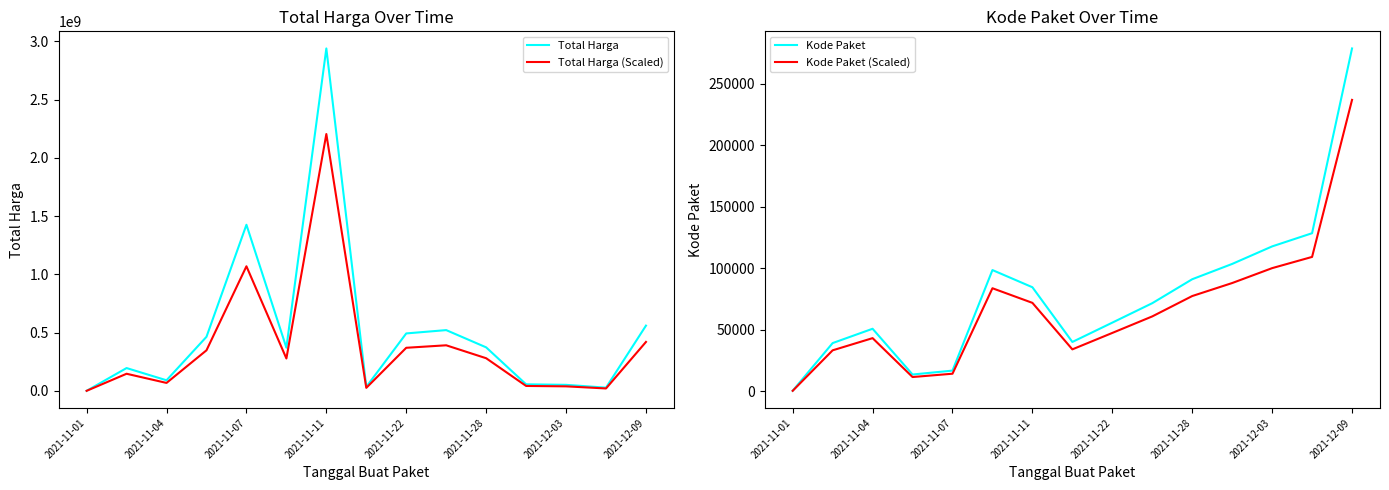

How many values in the Total Harga series exceed 370566300?

7